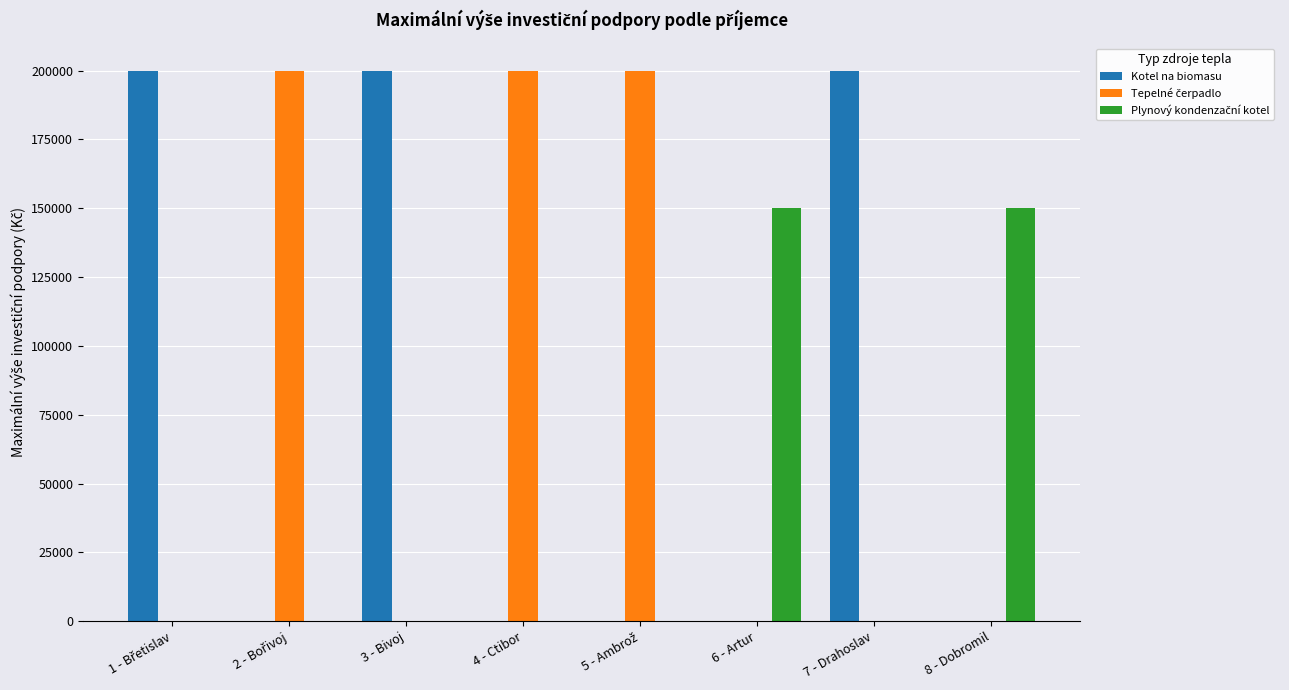

The value of Kotel na biomasu at 8 - Dobromil is 0. True or false?

True